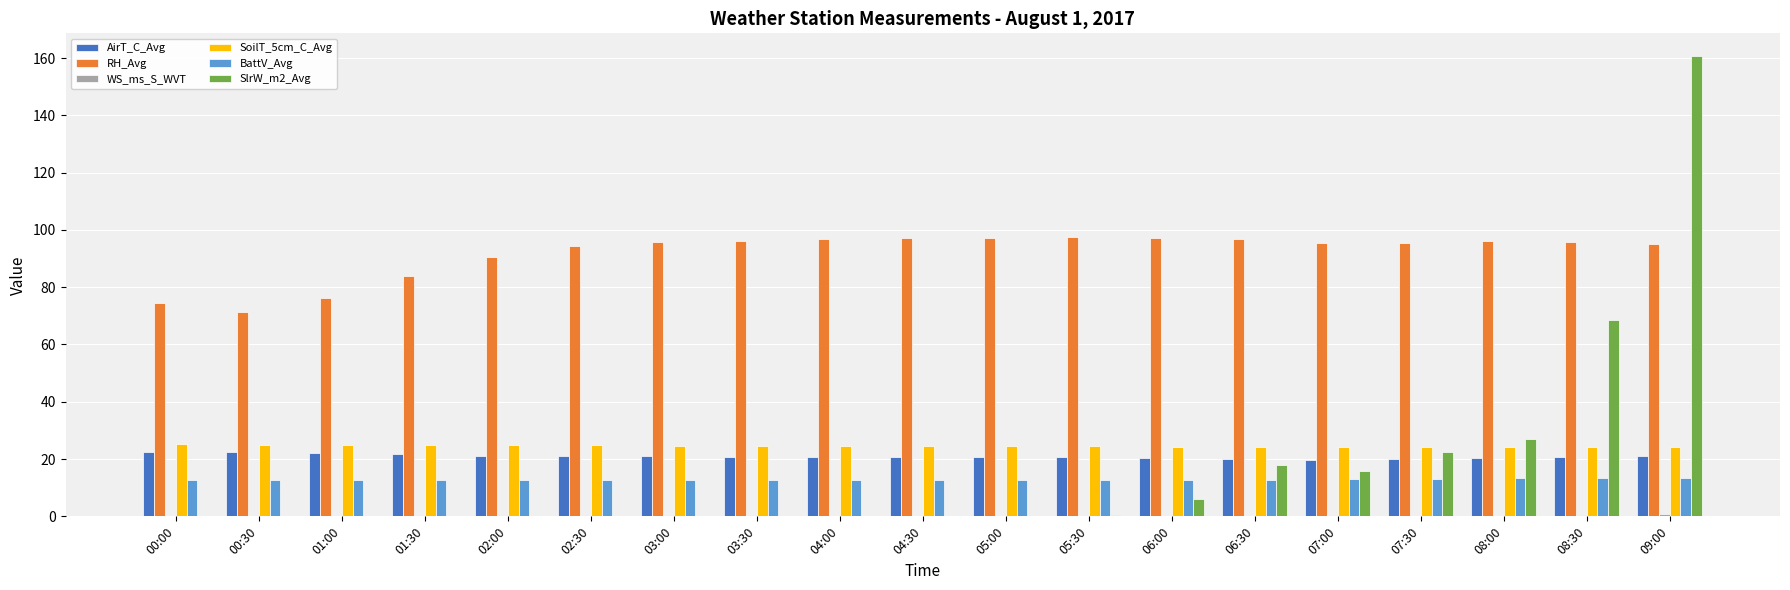

What is the sum of all SoilT_5cm_C_Avg values?

466.5